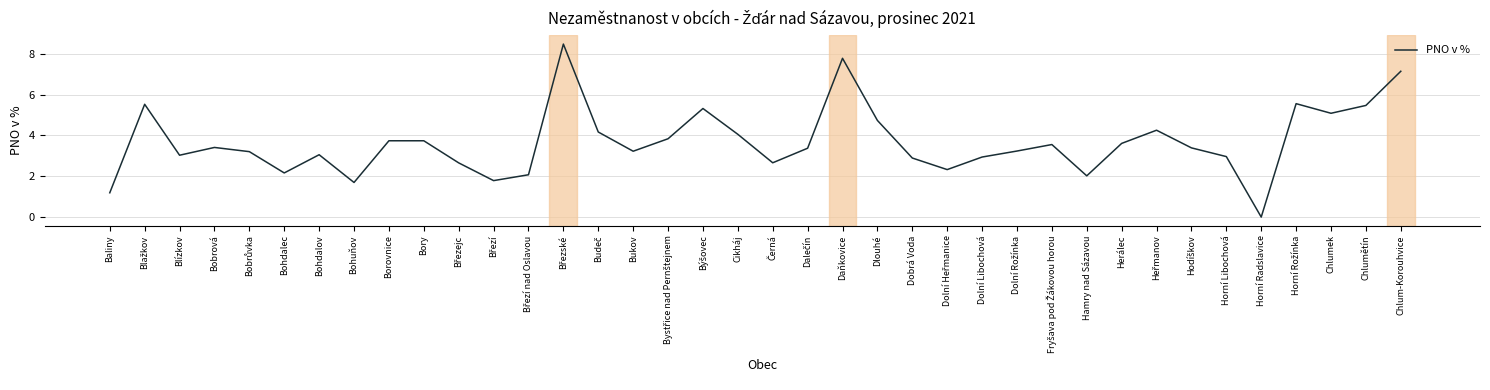

True or false: the data has more than 2 interior local peaks.

True